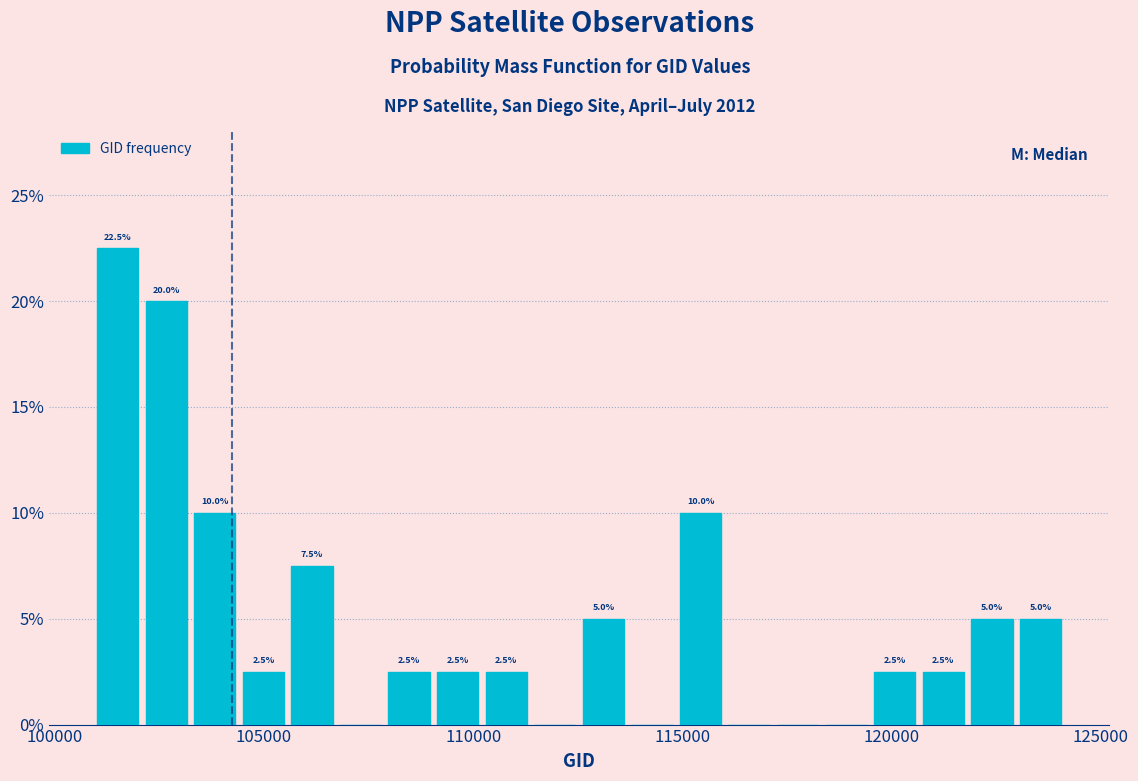

Read against the x-axis, roughly where is the centre of the tallest bar?

101500